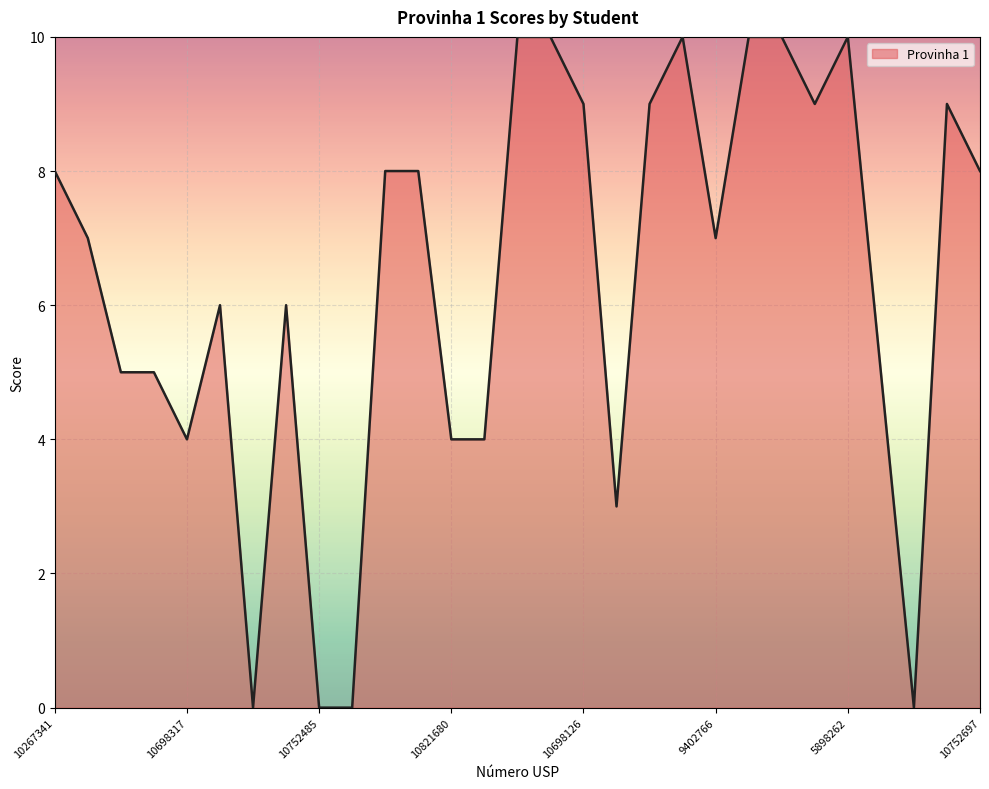

What is the maximum value shown in the chart?

10